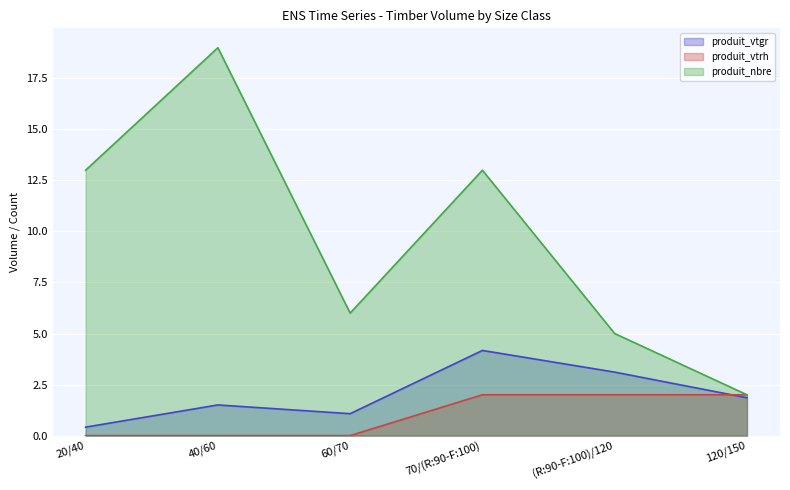

True or false: produit_nbre and produit_vtgr intersect in this chart.

False